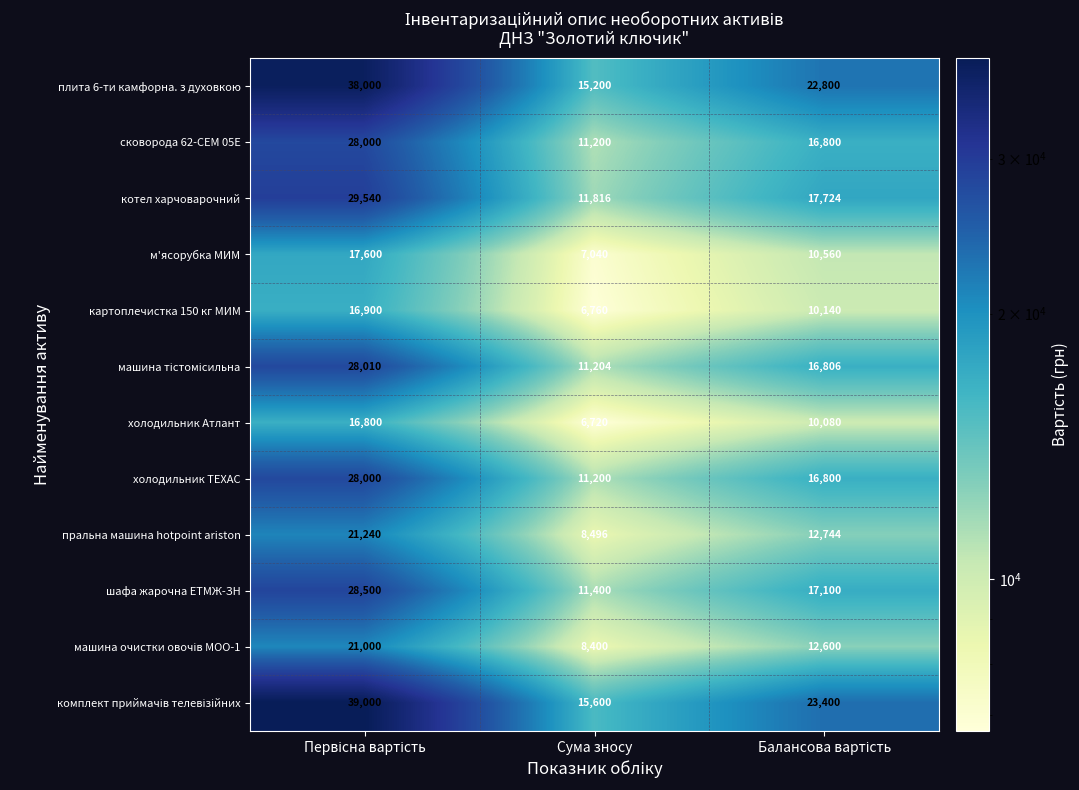

How many distinct data groups are displayed?

12